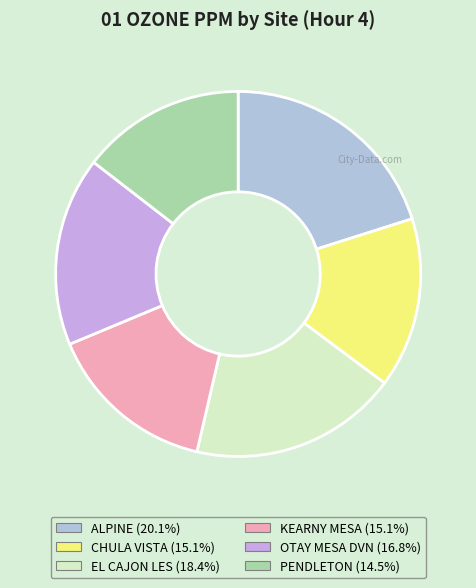

Is it true that CHULA VISTA is 15% of the pie?

True